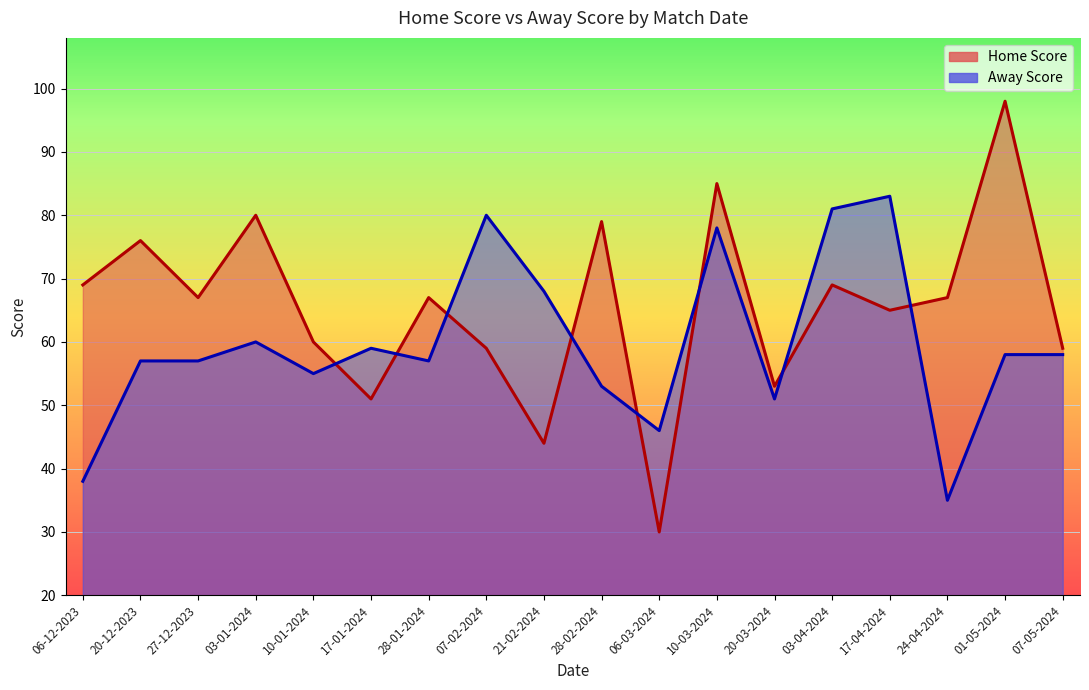

What is the value of the Home Score point at the 15th from the left?

65